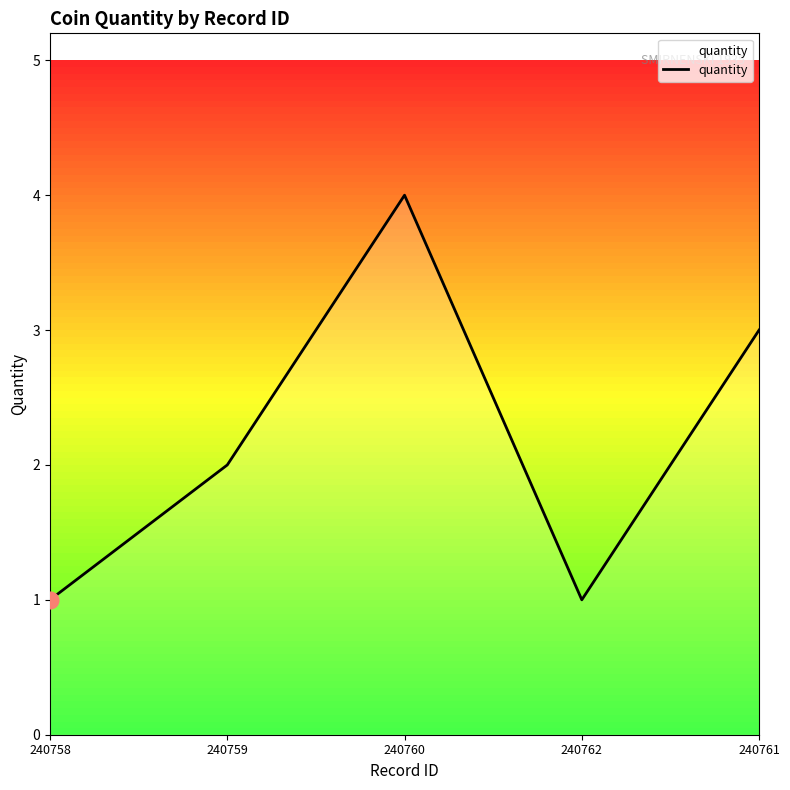

How many interior local valleys (lower than both neighbors) does the data have?

1